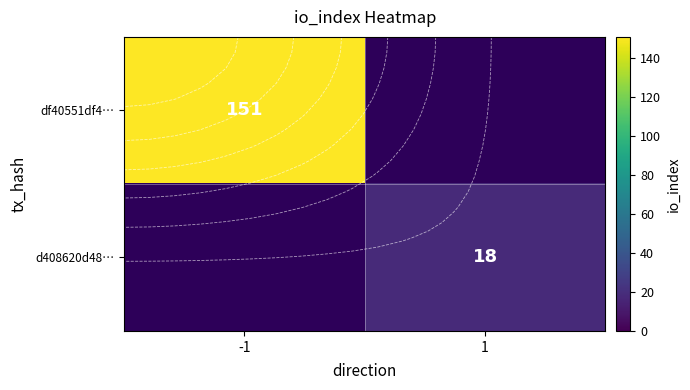

Which category has the highest value in the df40551df4… series?

-1